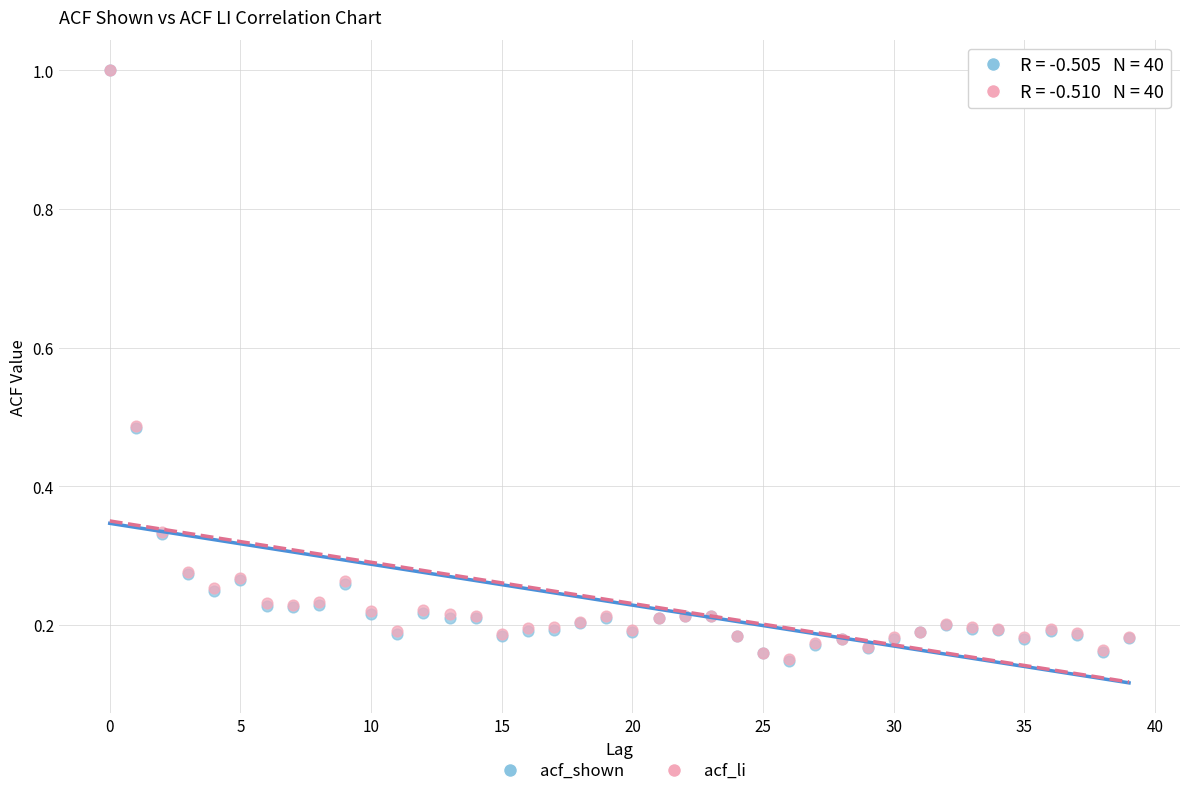

What are all the series names shown in the legend?

acf_shown, acf_li